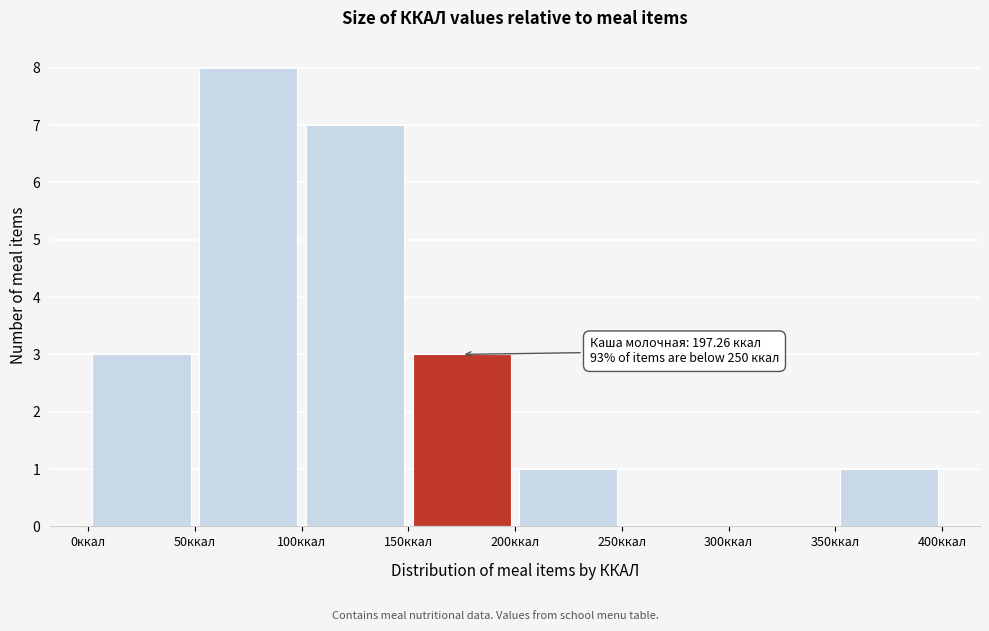

Which range on the x-axis has the tallest bar?

50 to 100